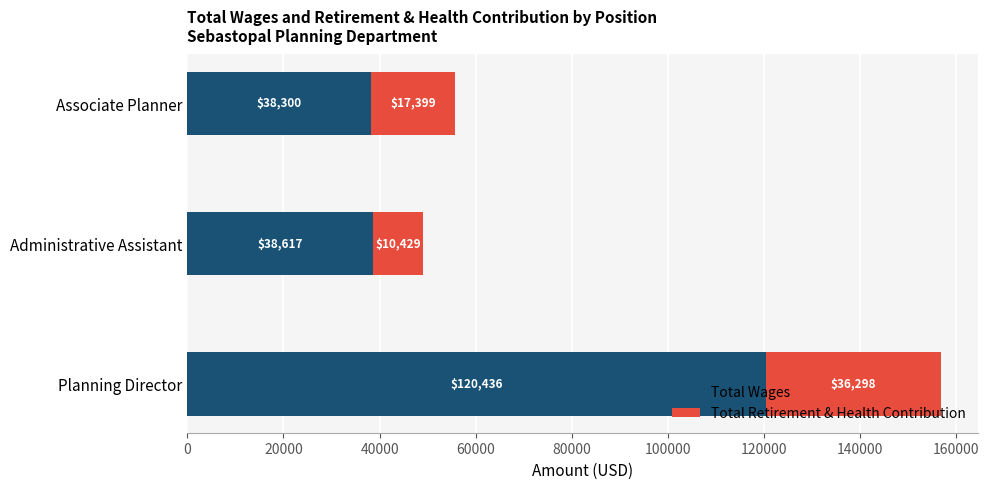

List the labels in order of Total Wages value, smallest first.

Associate Planner, Administrative Assistant, Planning Director